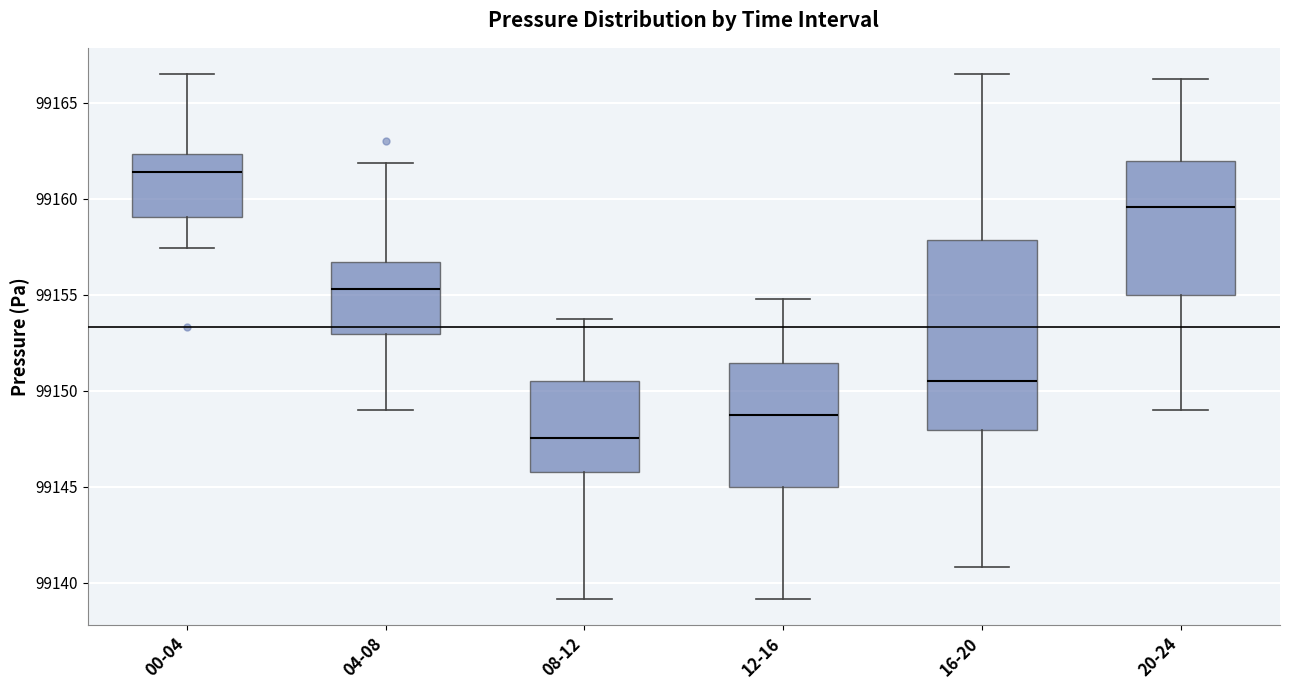

Comparing the boxes themselves (not the whiskers), which one is the tallest?

16-20